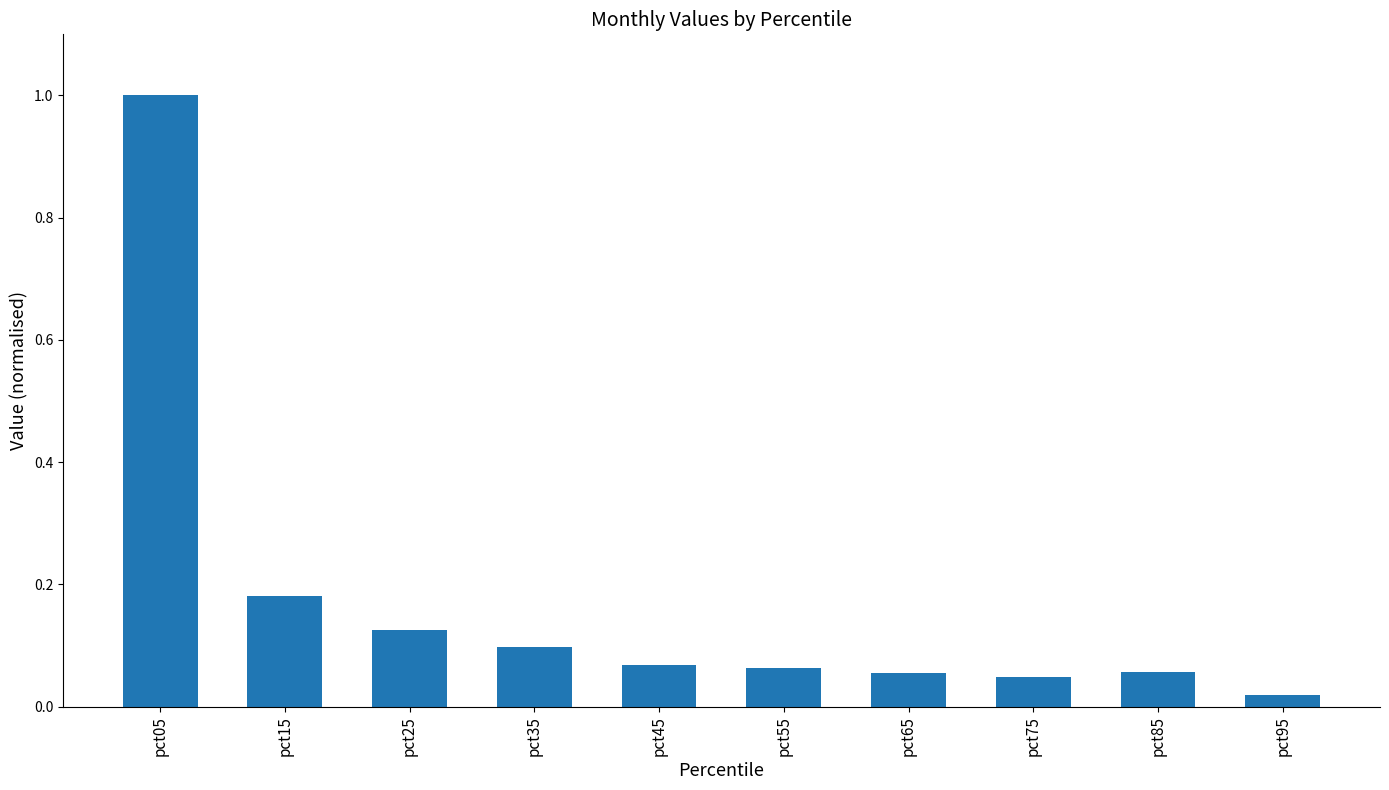

Where is the data nearest to the value 0?

pct95